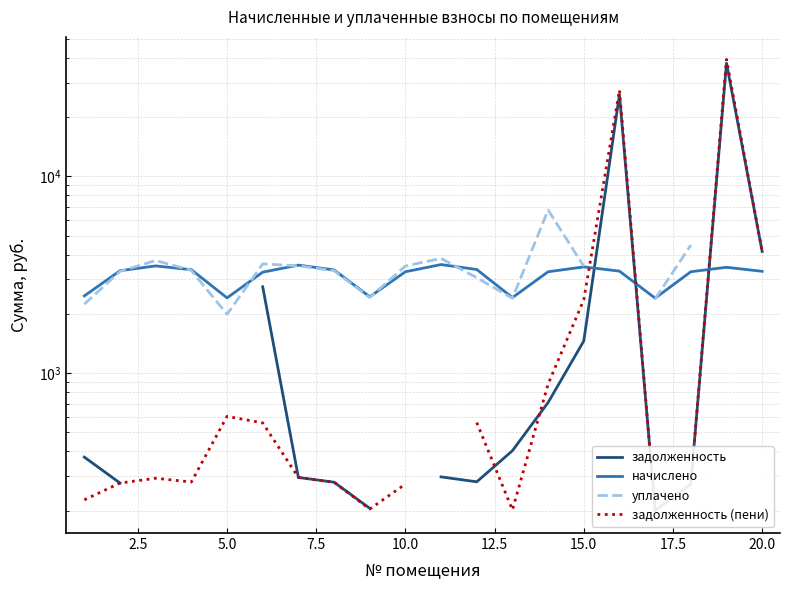

At how many categories does at least one series exceed 12588?

2